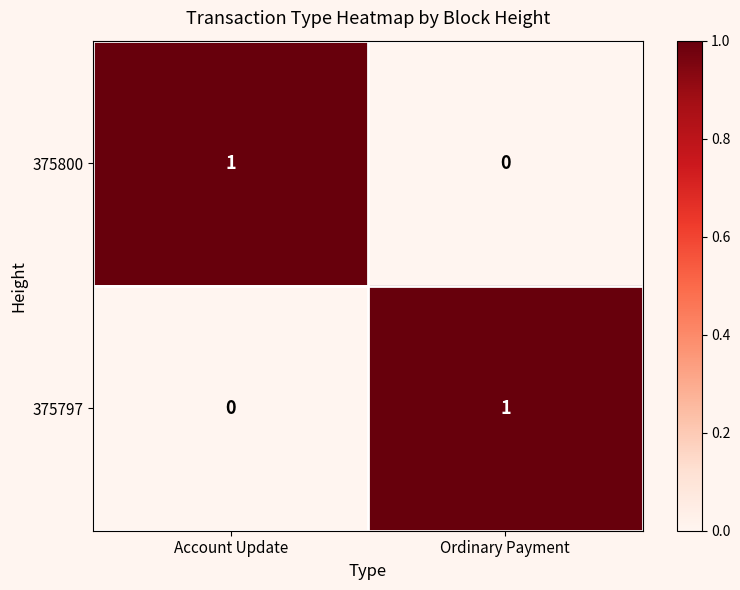

At which label is 375800 closest to 0?

Ordinary Payment